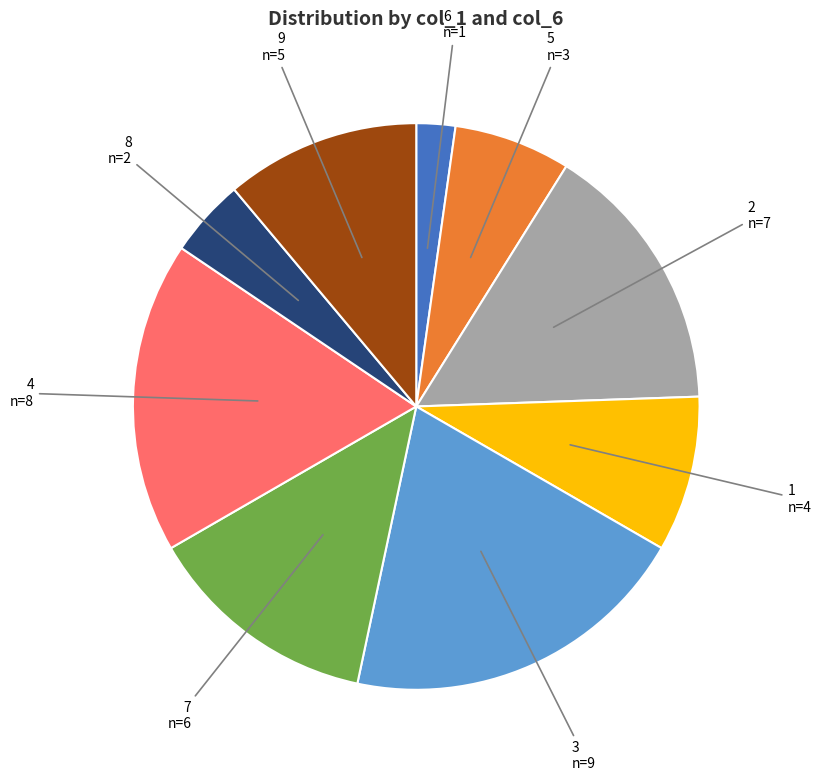

Between 4 and 5, which is larger?

4